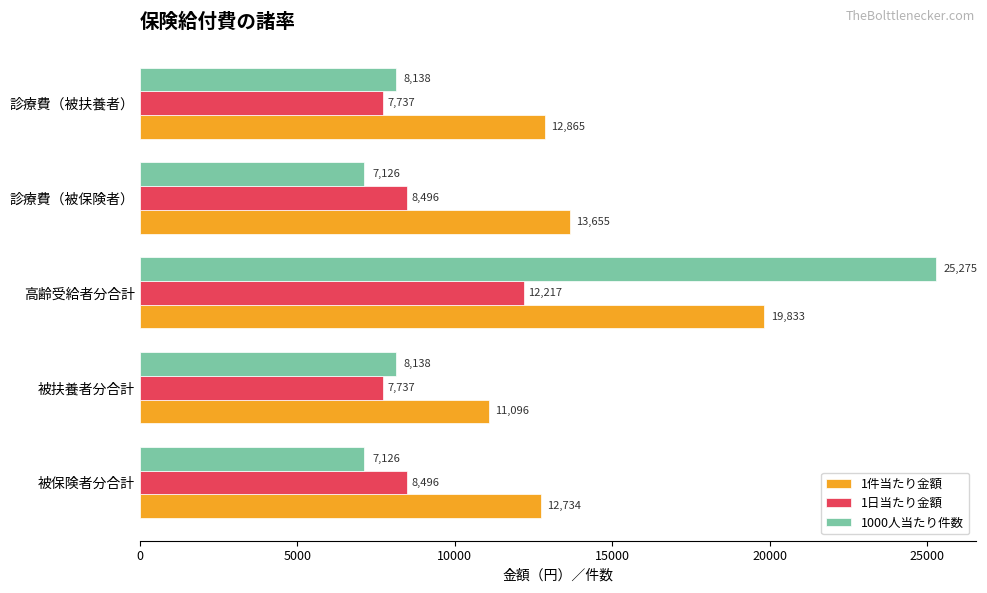

Read the 1件当たり金額 value at 診療費（被扶養者）.

12865.5